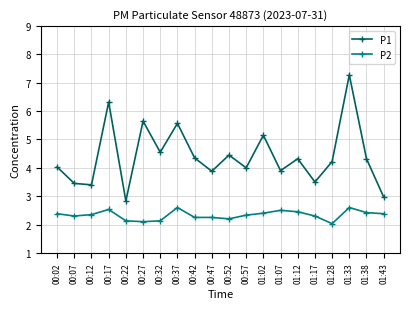

Is this an area chart (filled region under the line)?

No